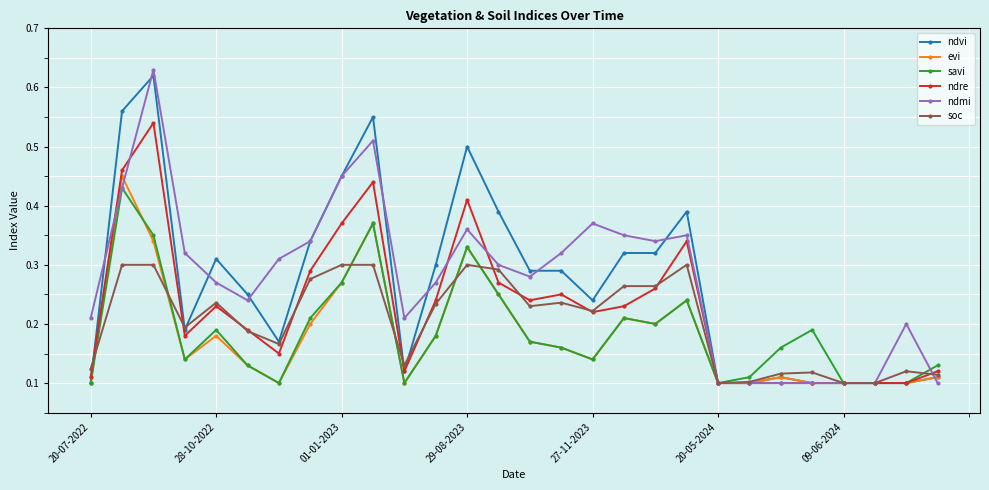

How many ndvi values are between 0 and 1?

28